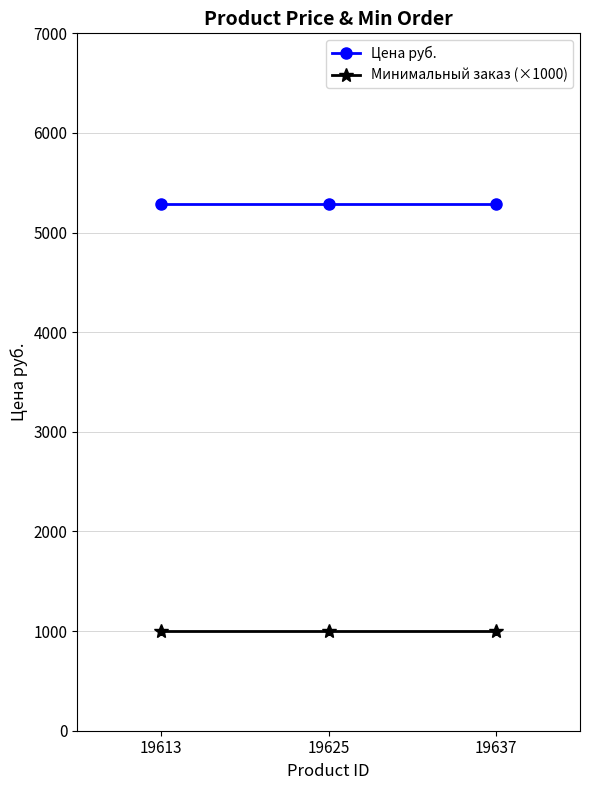

How many categories are shown in the chart?

3